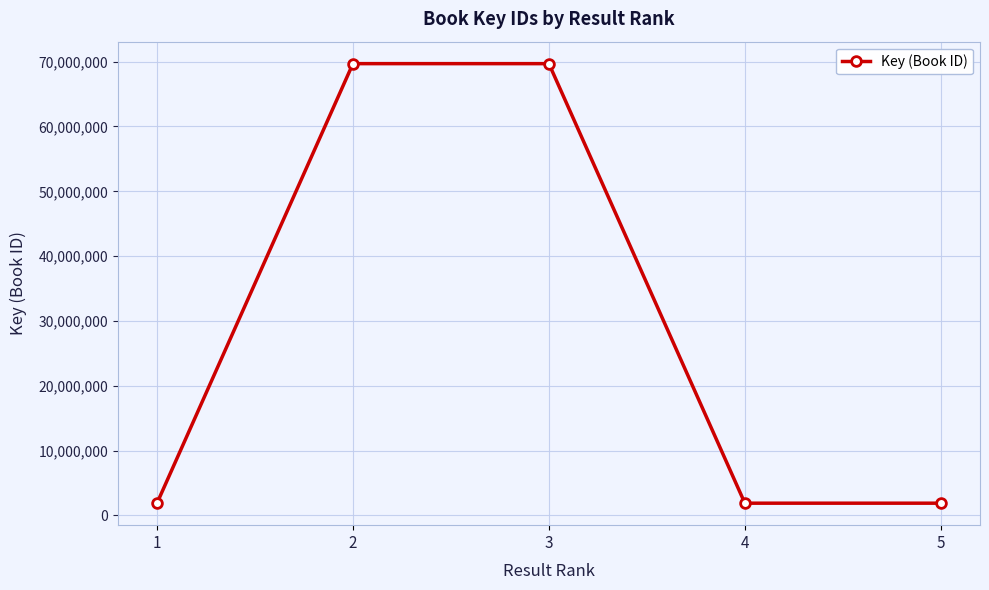

Is it true that the value at 3 is 69694876?

True